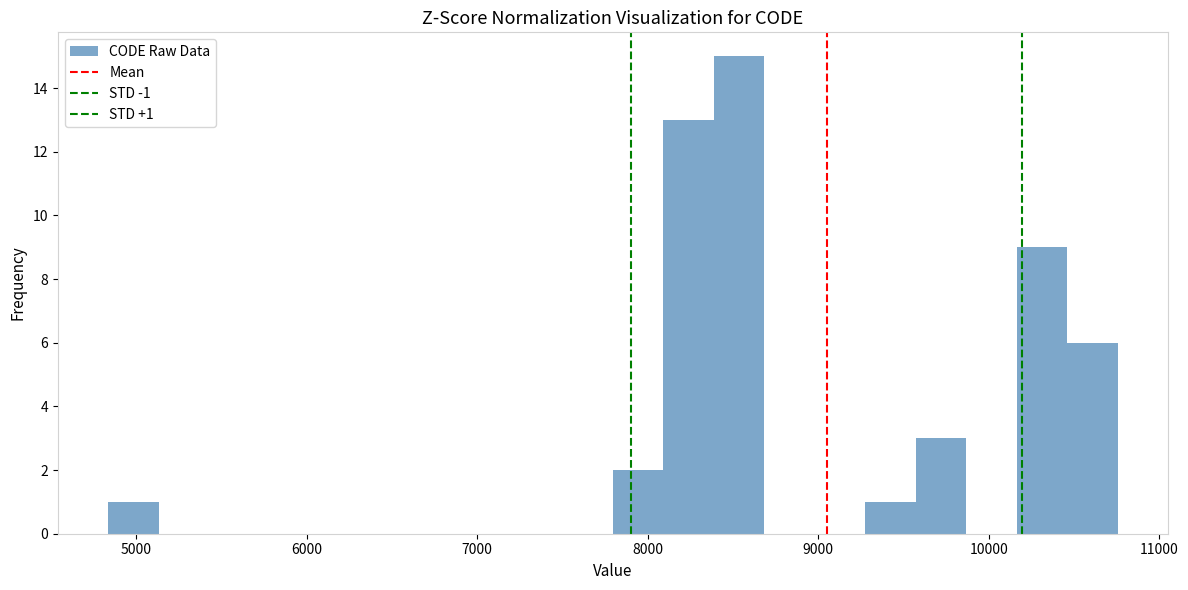

Read against the x-axis, roughly where is the centre of the tallest bar?

8500